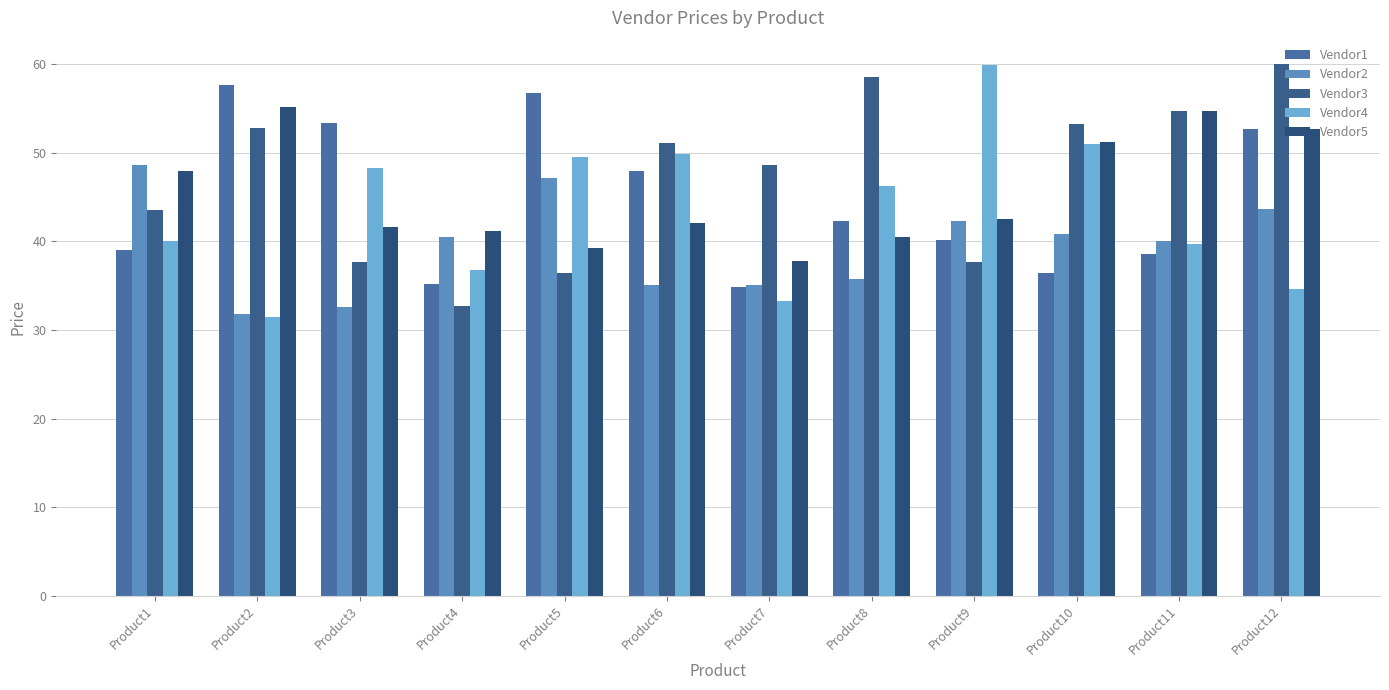

Which series changed the most between Product6 and Product9?

Vendor3